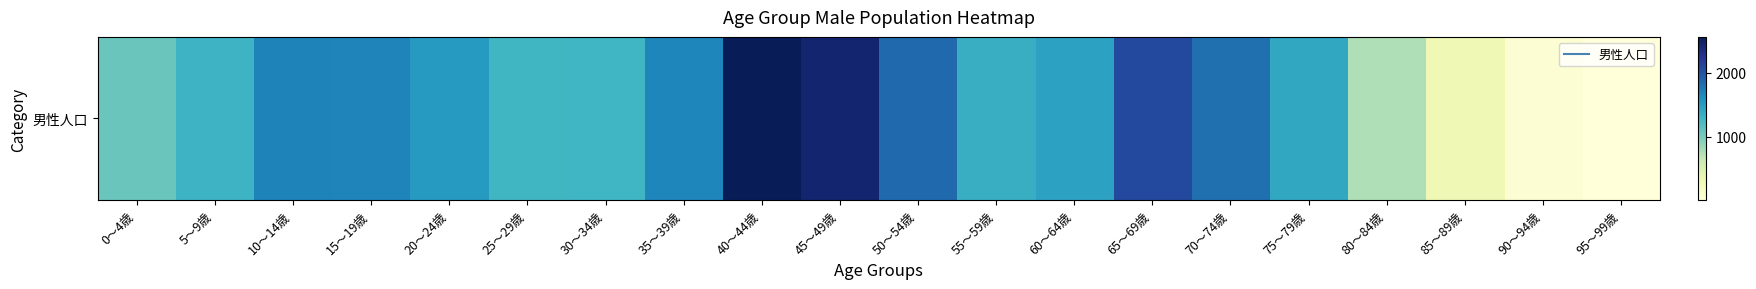

What is the difference between the values at 35～39歳 and 40～44歳?

890